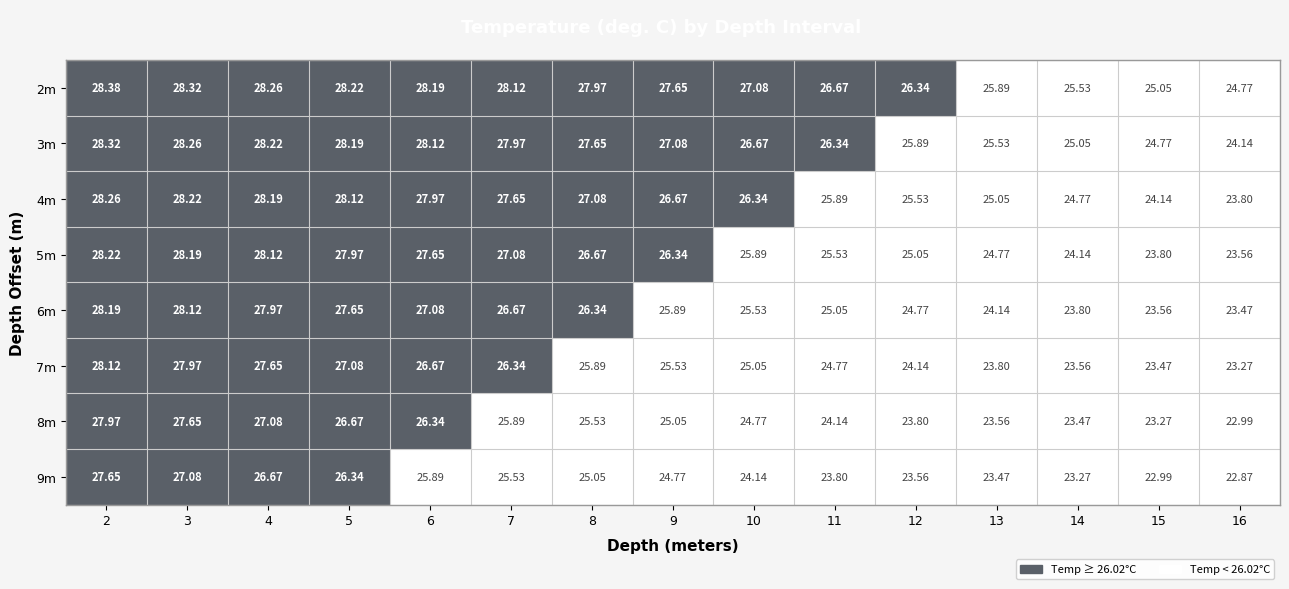

How many data points in 4m are above 26?

9